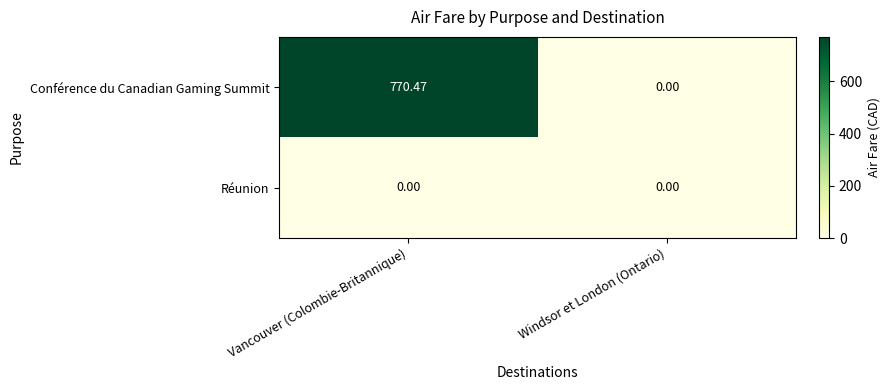

Where is Conférence du Canadian Gaming Summit nearest to the value 385?

Windsor et London (Ontario)